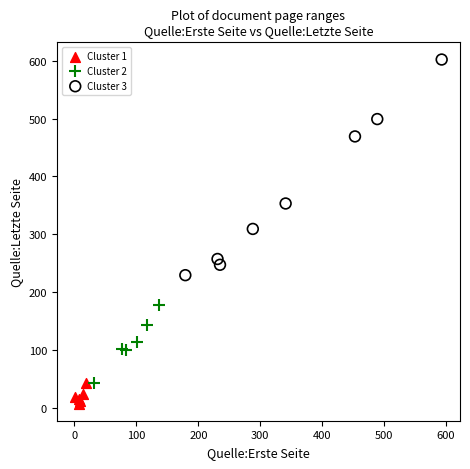

What are all the series names shown in the legend?

Cluster 1, Cluster 2, Cluster 3